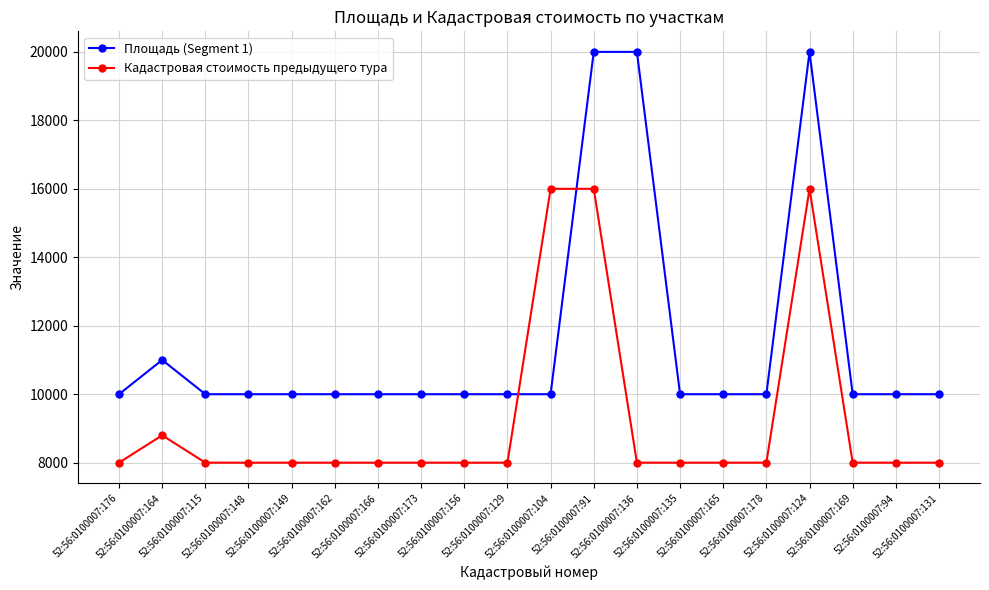

What is the sum of all Площадь (Segment 1) values?

231000